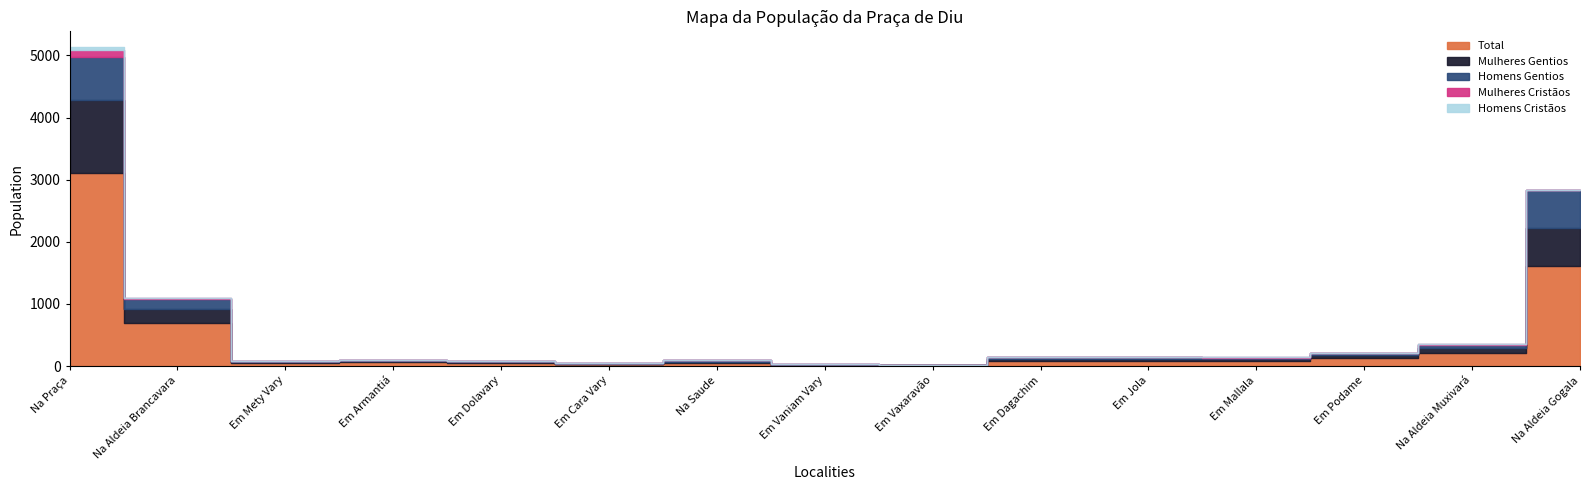

Between Em Vaniam Vary and Em Vaxaravão, which series saw the biggest shift?

Total